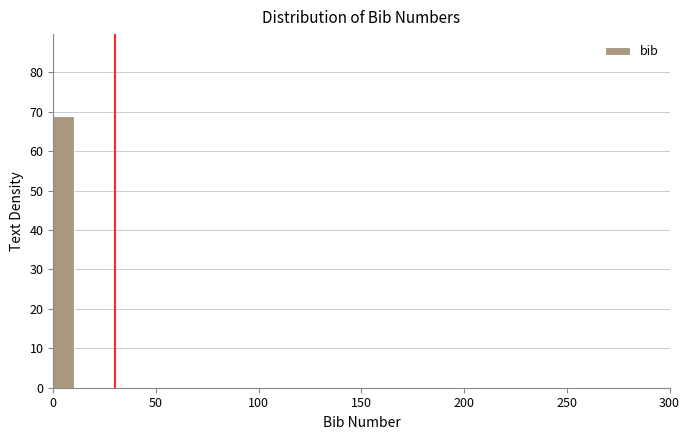

Around what value on the x-axis is the tallest bar? Give the approximate position of its centre, as read against the axis.

5